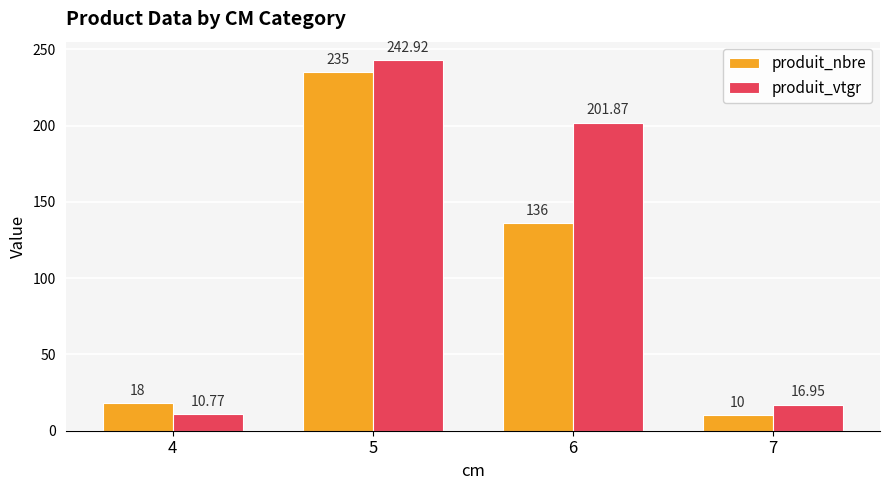

How many groups of bars are there?

4